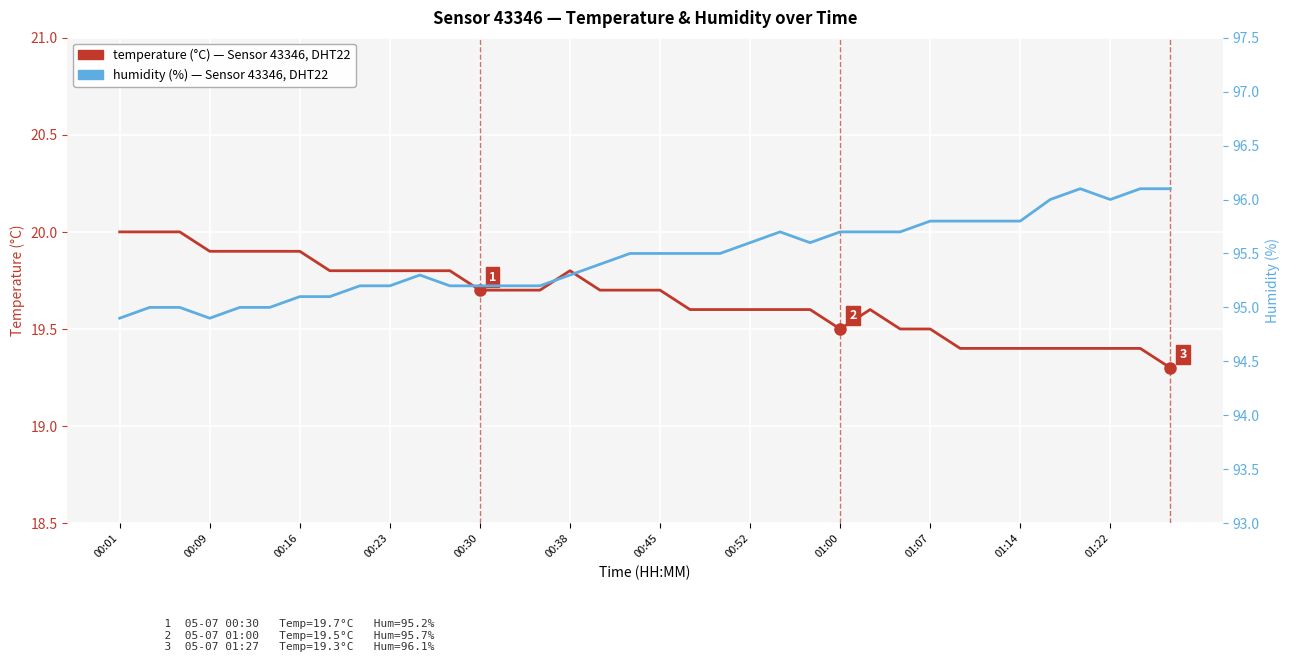

What is the value of the humidity point at the 10th from the left?

95.2